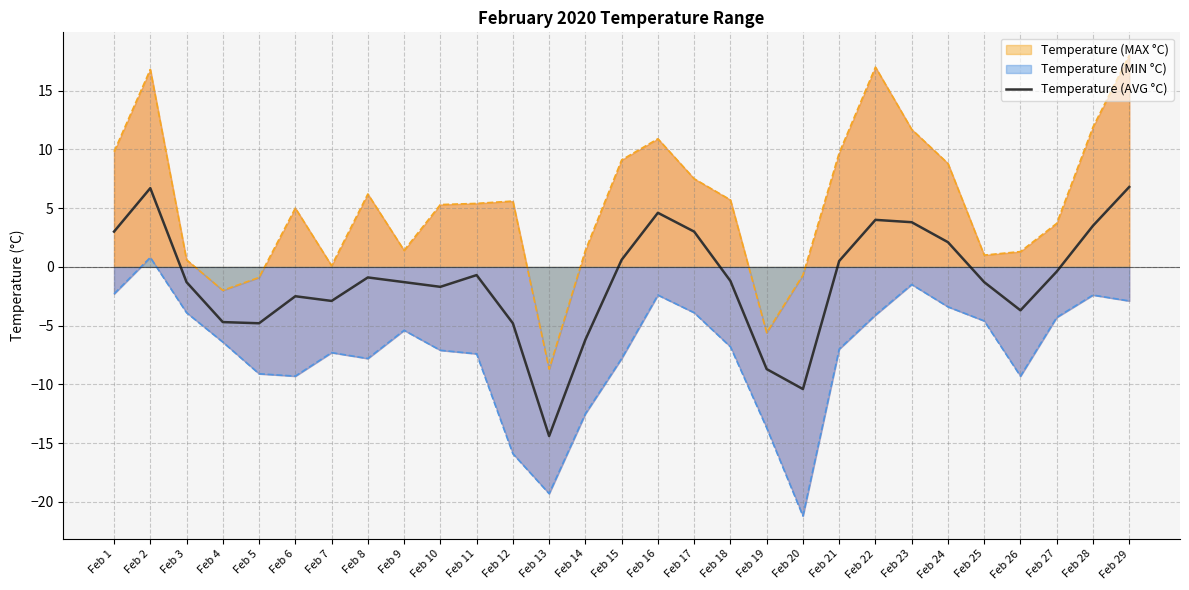

What is the difference between the values at Feb 5 and Feb 1?

7.8